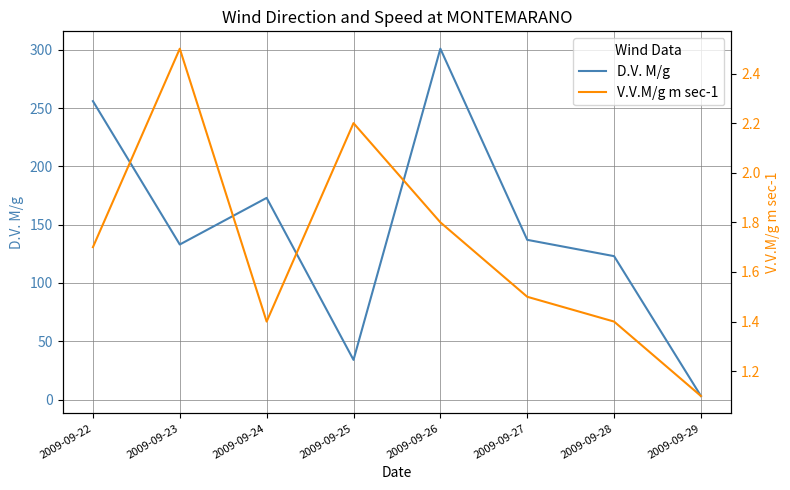

List the series in order of their overall mean, highest first.

D.V. M/g, V.V.M/g m sec-1